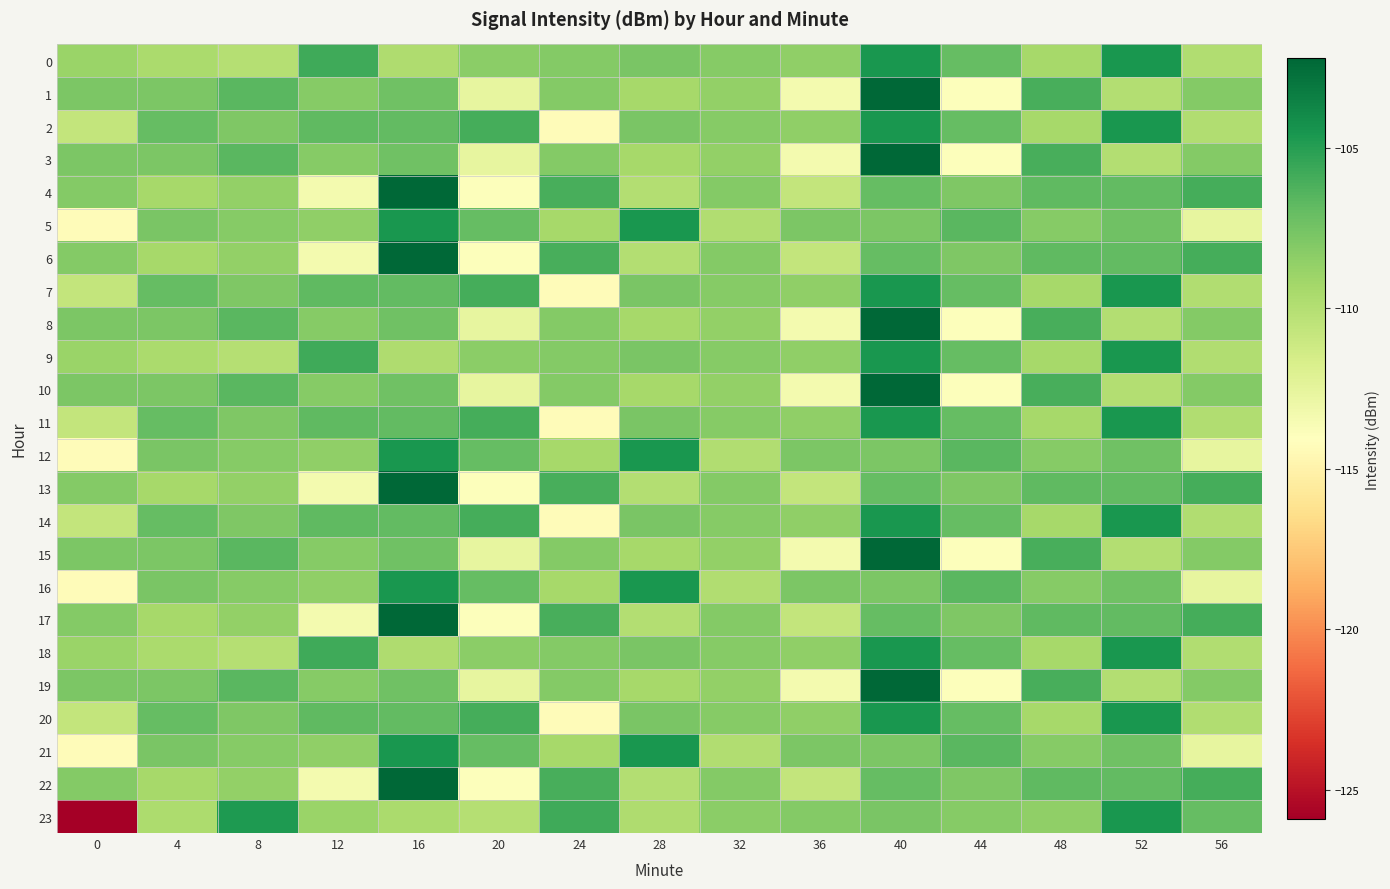

At which category is the sum across all series the highest?

40